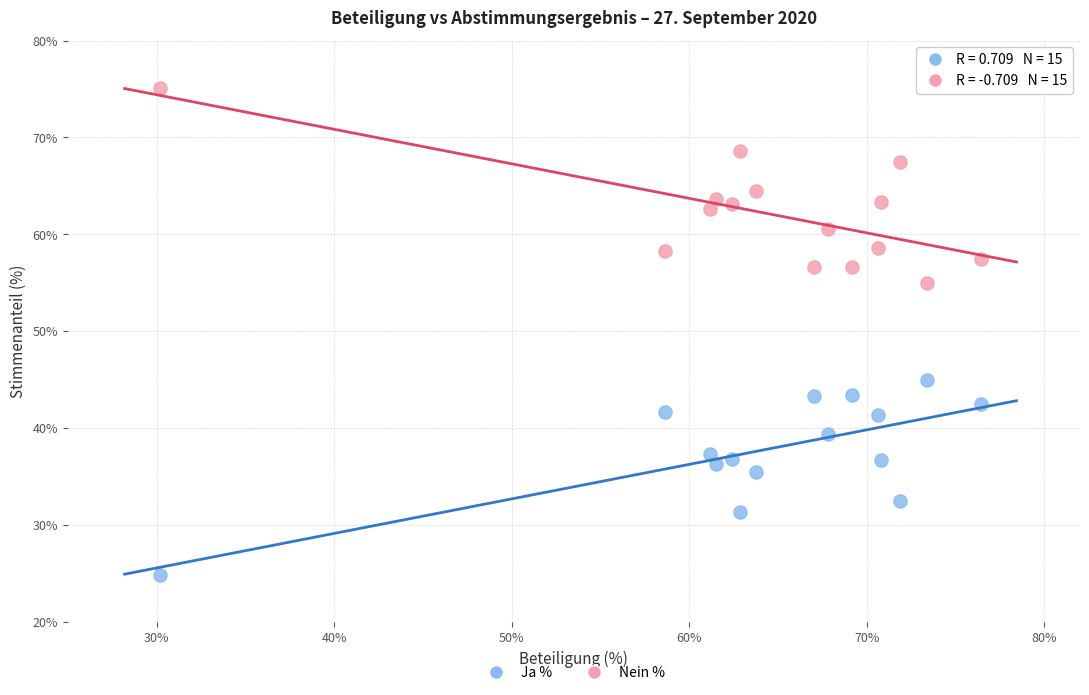

Across all data points, what is the range of X values (max minus min)?

46.2